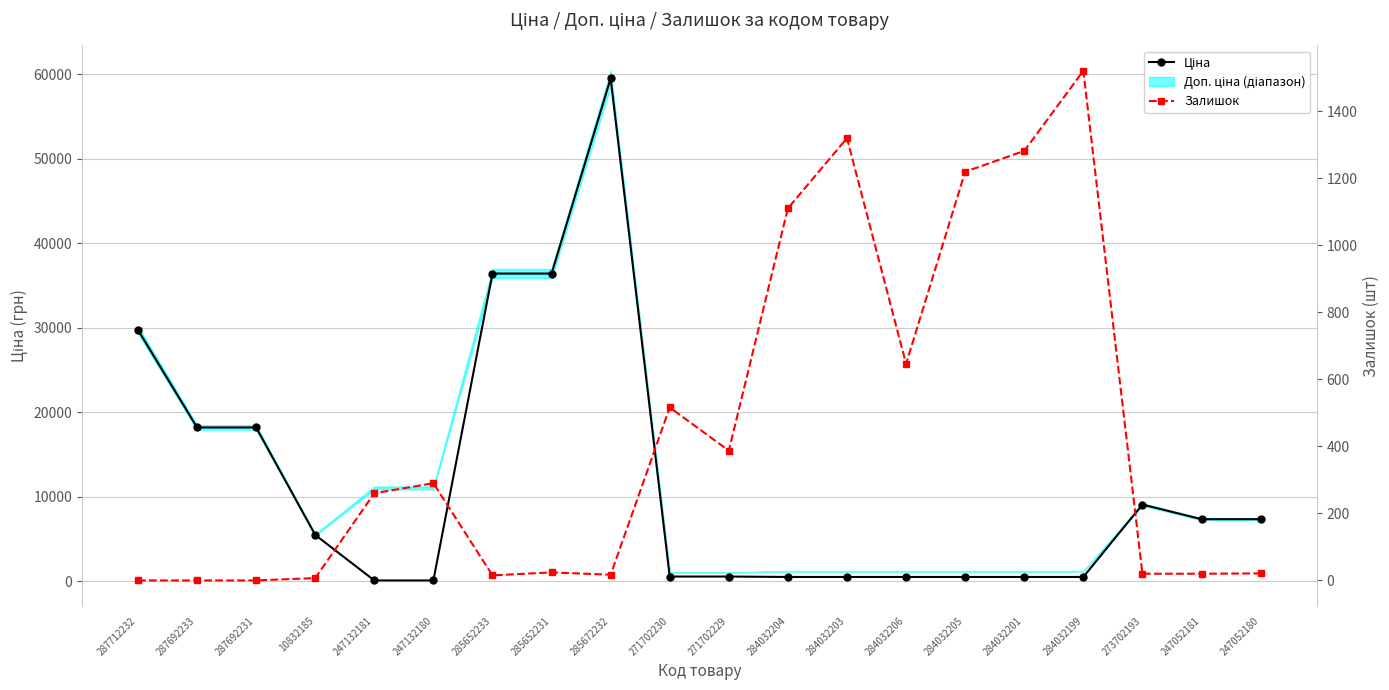

At which category does Ціна reach its first local peak?

285672232